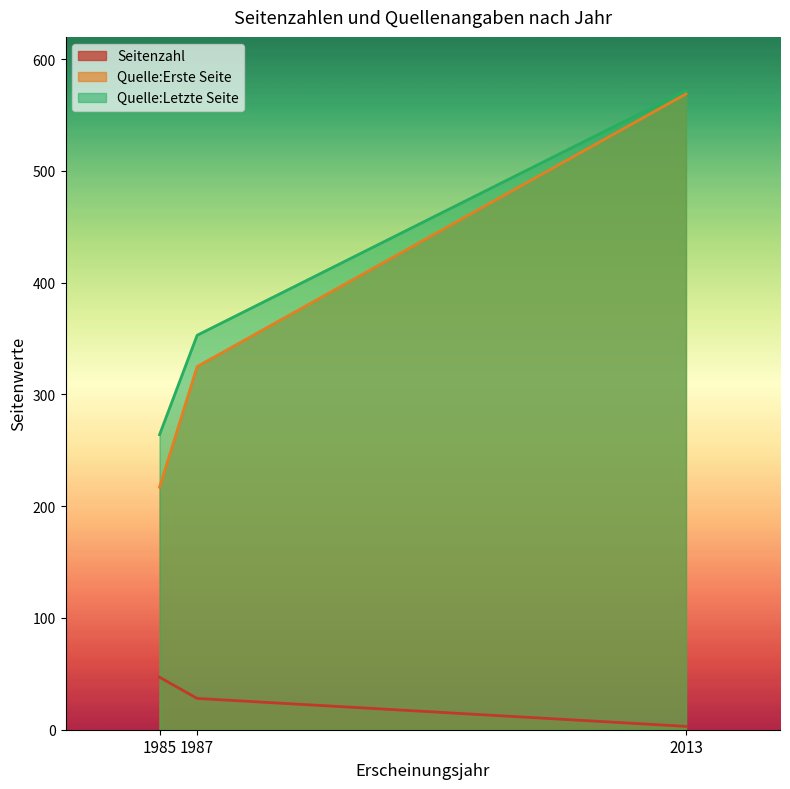

At 1987, list the series in order from largest to smallest.

Quelle:Letzte Seite, Quelle:Erste Seite, Seitenzahl